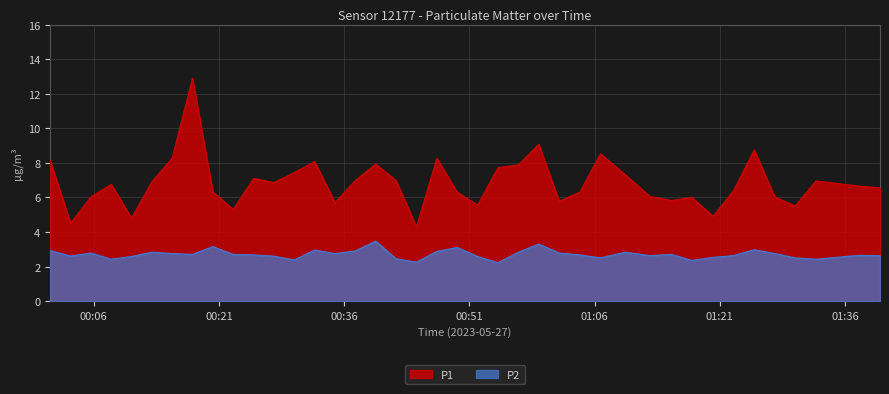

How many categories are shown in the chart?

40